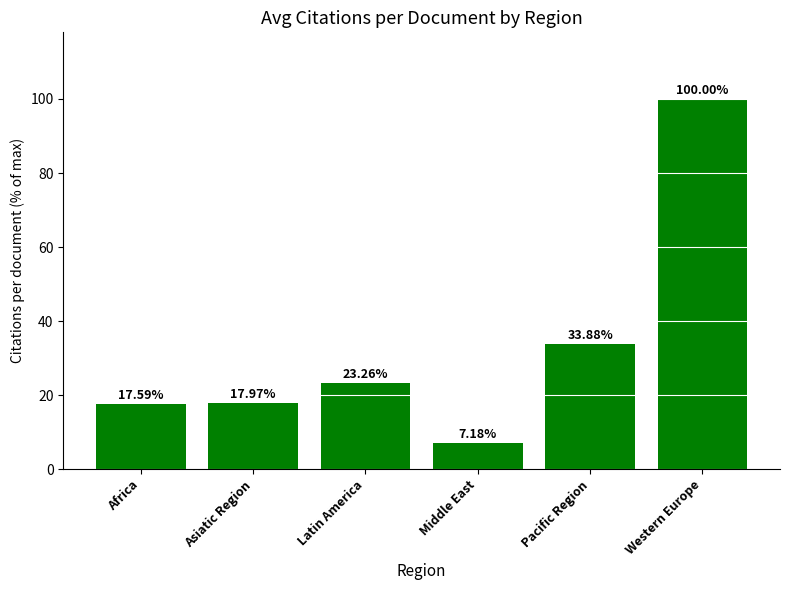

Count the number of categories in the chart.

6